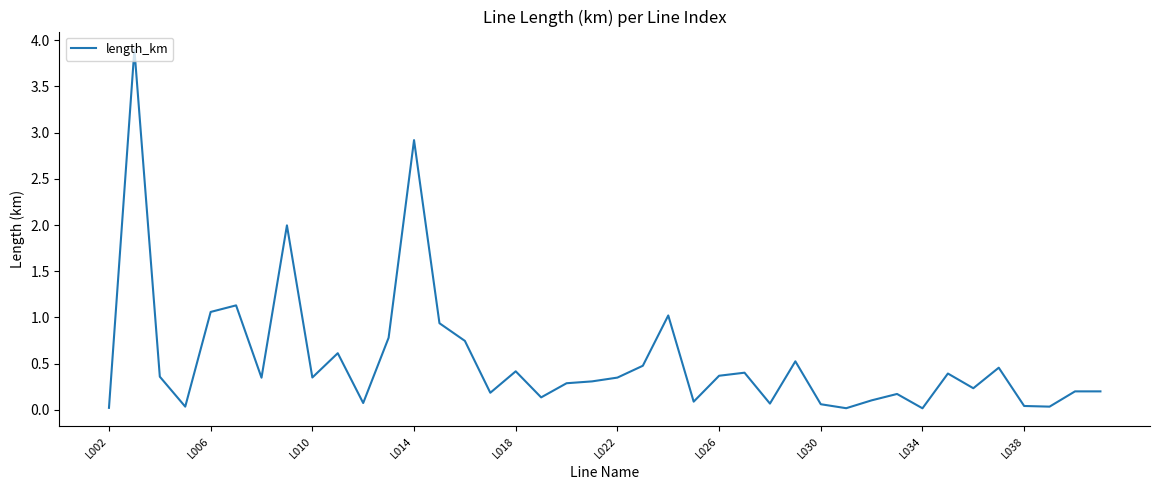

What is the maximum value shown in the chart?

3.9